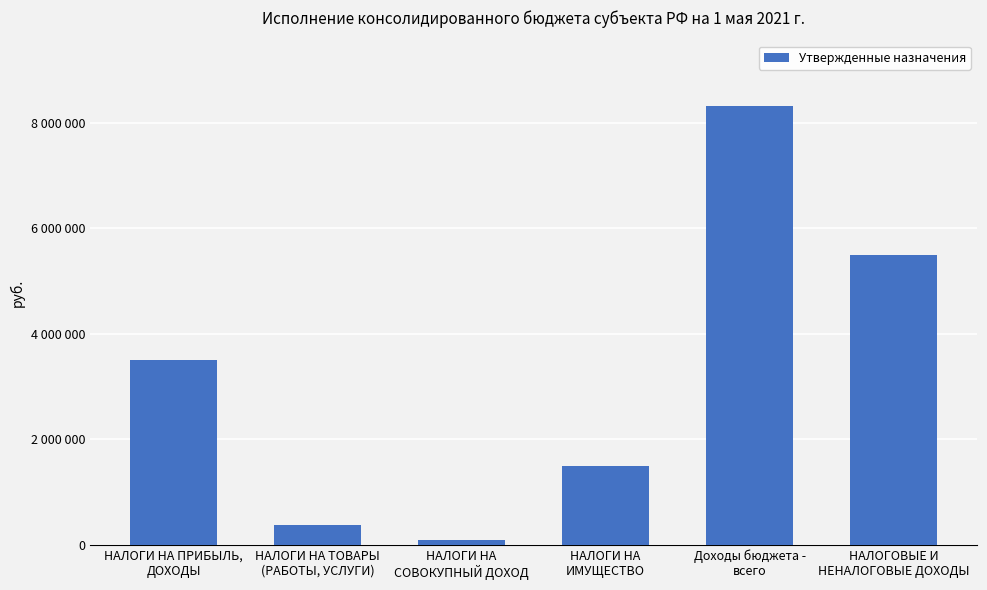

What is the difference between the values at НАЛОГИ НА ПРИБЫЛЬ,
ДОХОДЫ and НАЛОГИ НА ТОВАРЫ
(РАБОТЫ, УСЛУГИ)?

3125000.0